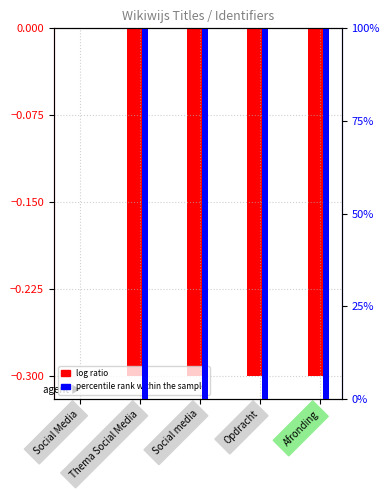

What is the greatest value displayed?

100.0